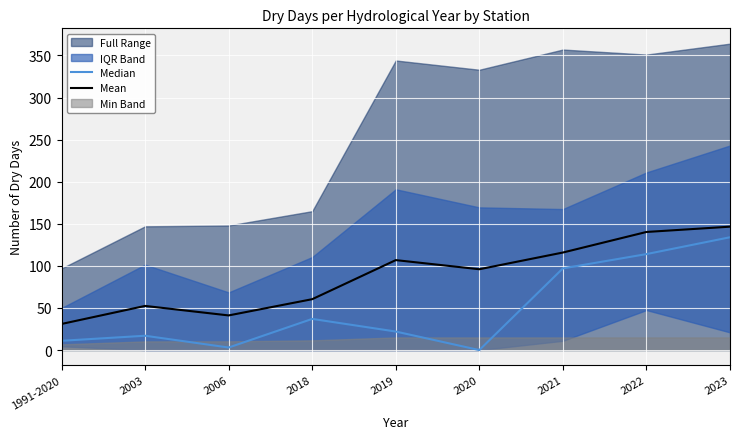

Reading left to right, extract all data points from this chart.

Median: 1991-2020=11.0	2003=17.0	2006=3.0	2018=37.0	2019=22.0	2020=0.0	2021=97.0	2022=114.0	2023=134.0
Mean: 1991-2020=31.0	2003=52.4	2006=41.1	2018=60.4	2019=106.9	2020=96.0	2021=115.9	2022=140.3	2023=146.6